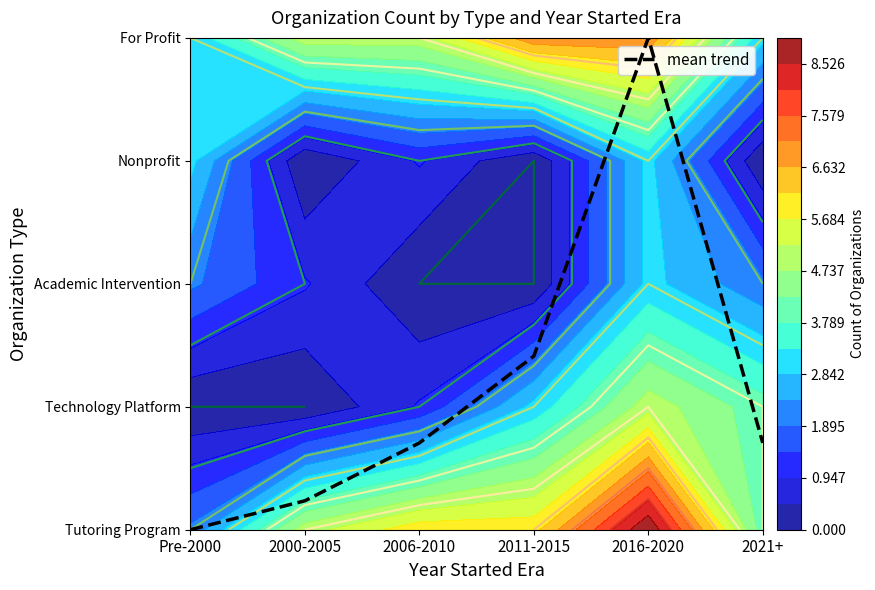

At which category does the chart reach its minimum across all series?

Pre-2000